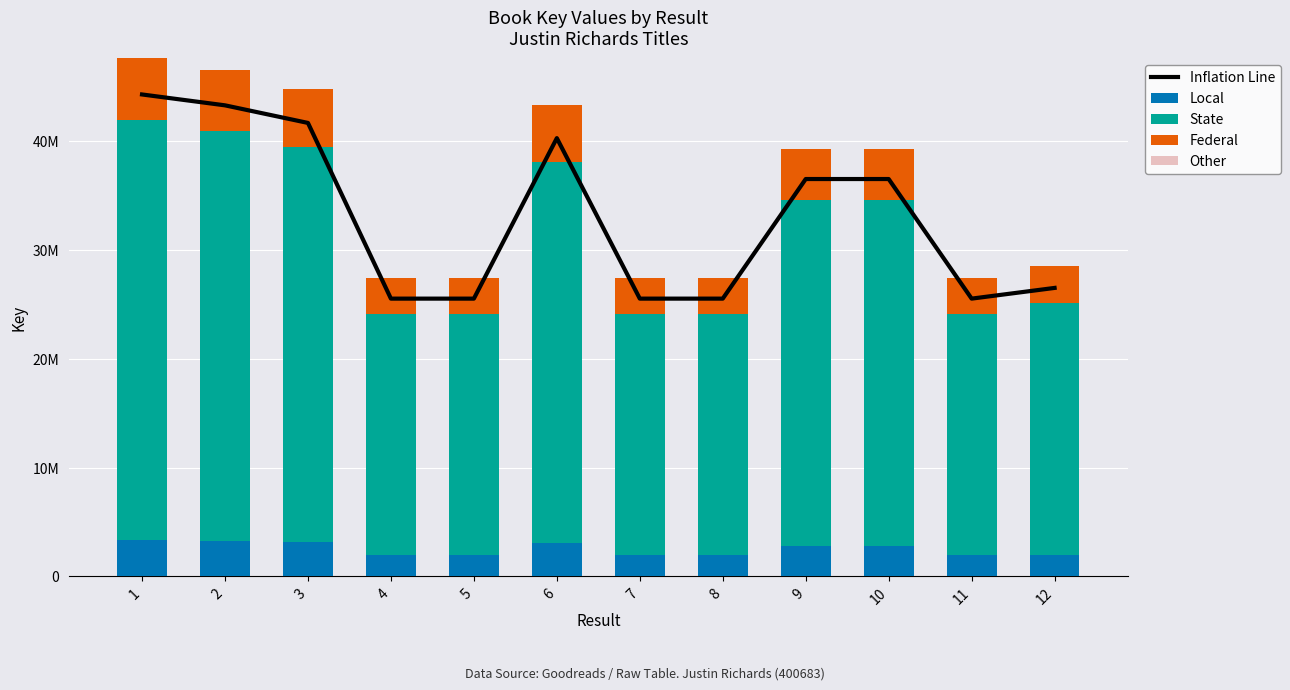

How many series are shown in this chart?

5